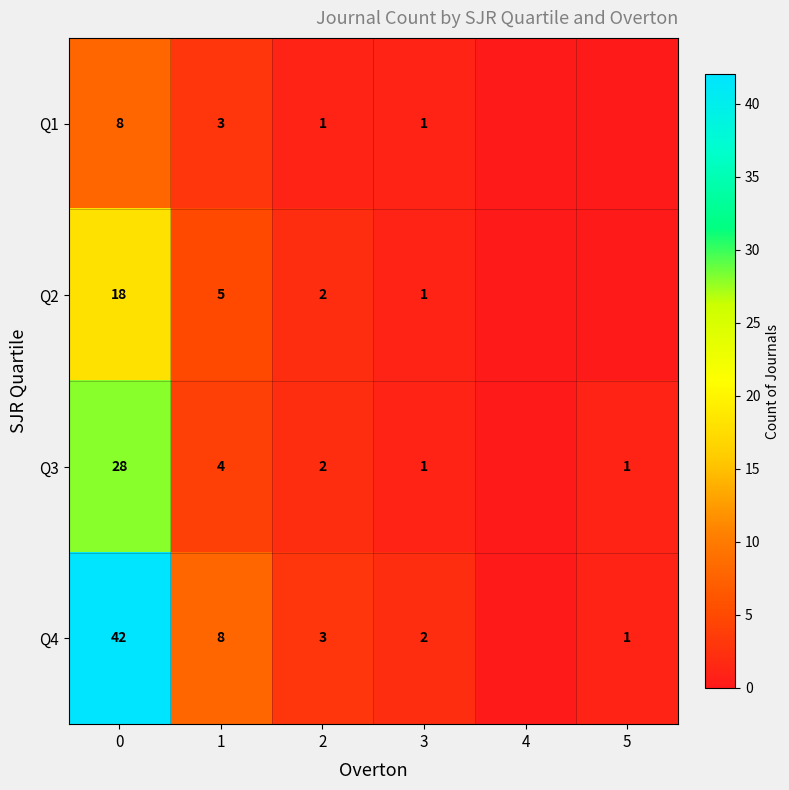

What is the total value across all series at 2?

8